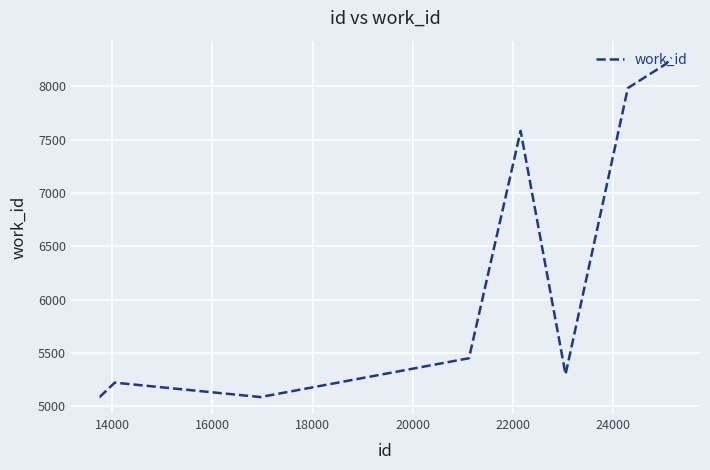

What is the difference between the maximum and minimum values?

3181